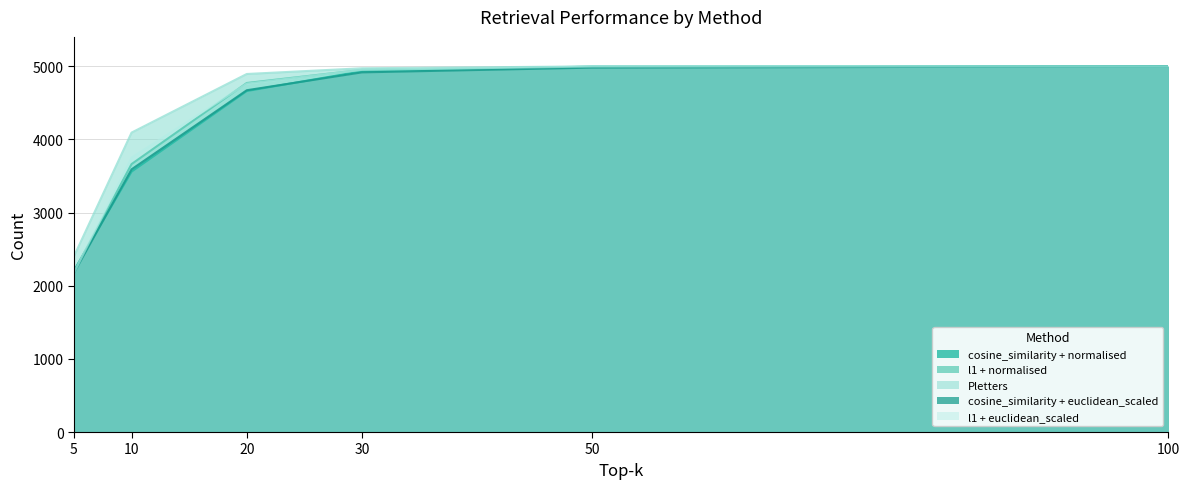

Rank the series at 50 from highest to lowest value.

Pletters, l1 + euclidean_scaled, cosine_similarity + normalised, l1 + normalised, cosine_similarity + euclidean_scaled